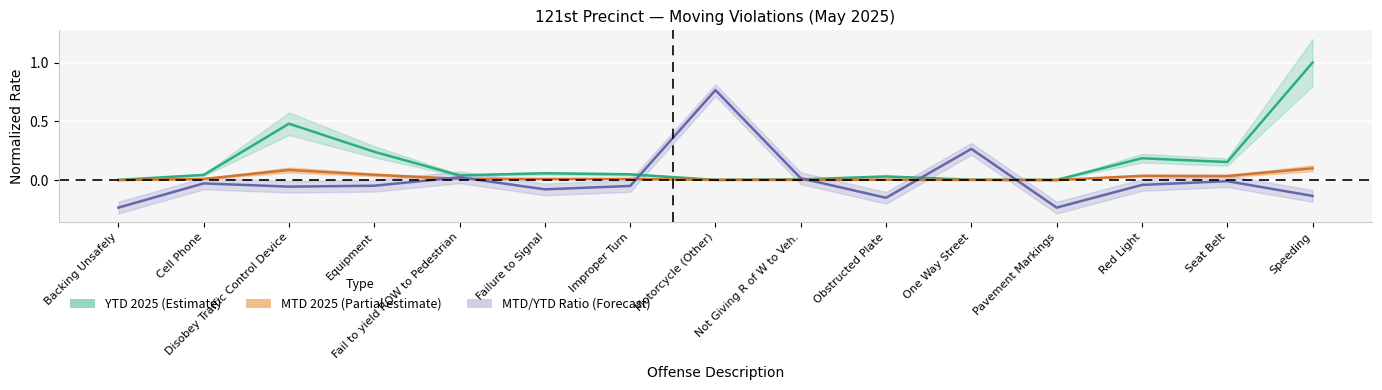

Which series has the widest spread of values?

Ratio center